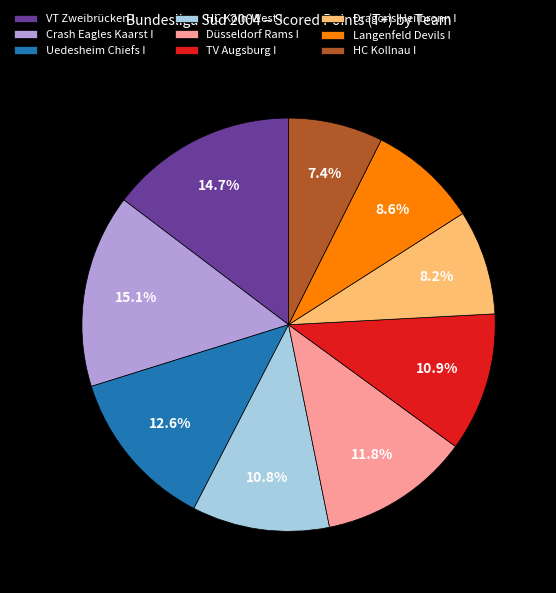

True or false: Düsseldorf Rams I accounts for 12% of the total.

True